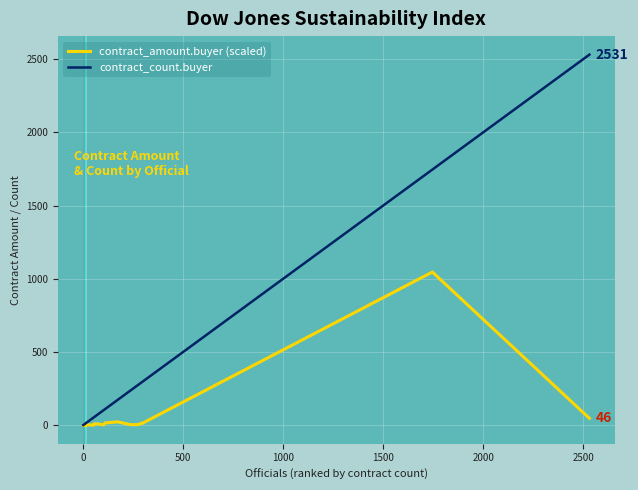

What is the greatest value displayed?

2531.0